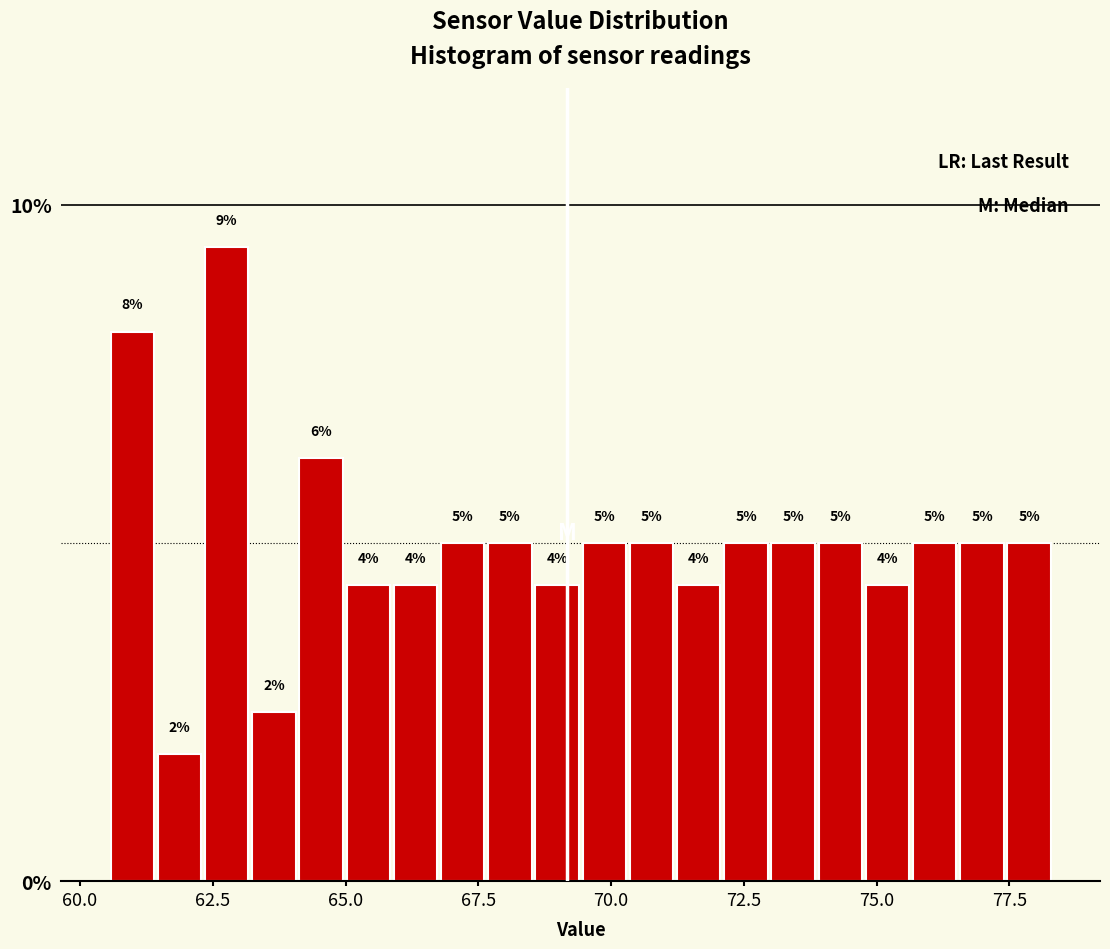

Around what value on the x-axis is the tallest bar? Give the approximate position of its centre, as read against the axis.

63.0